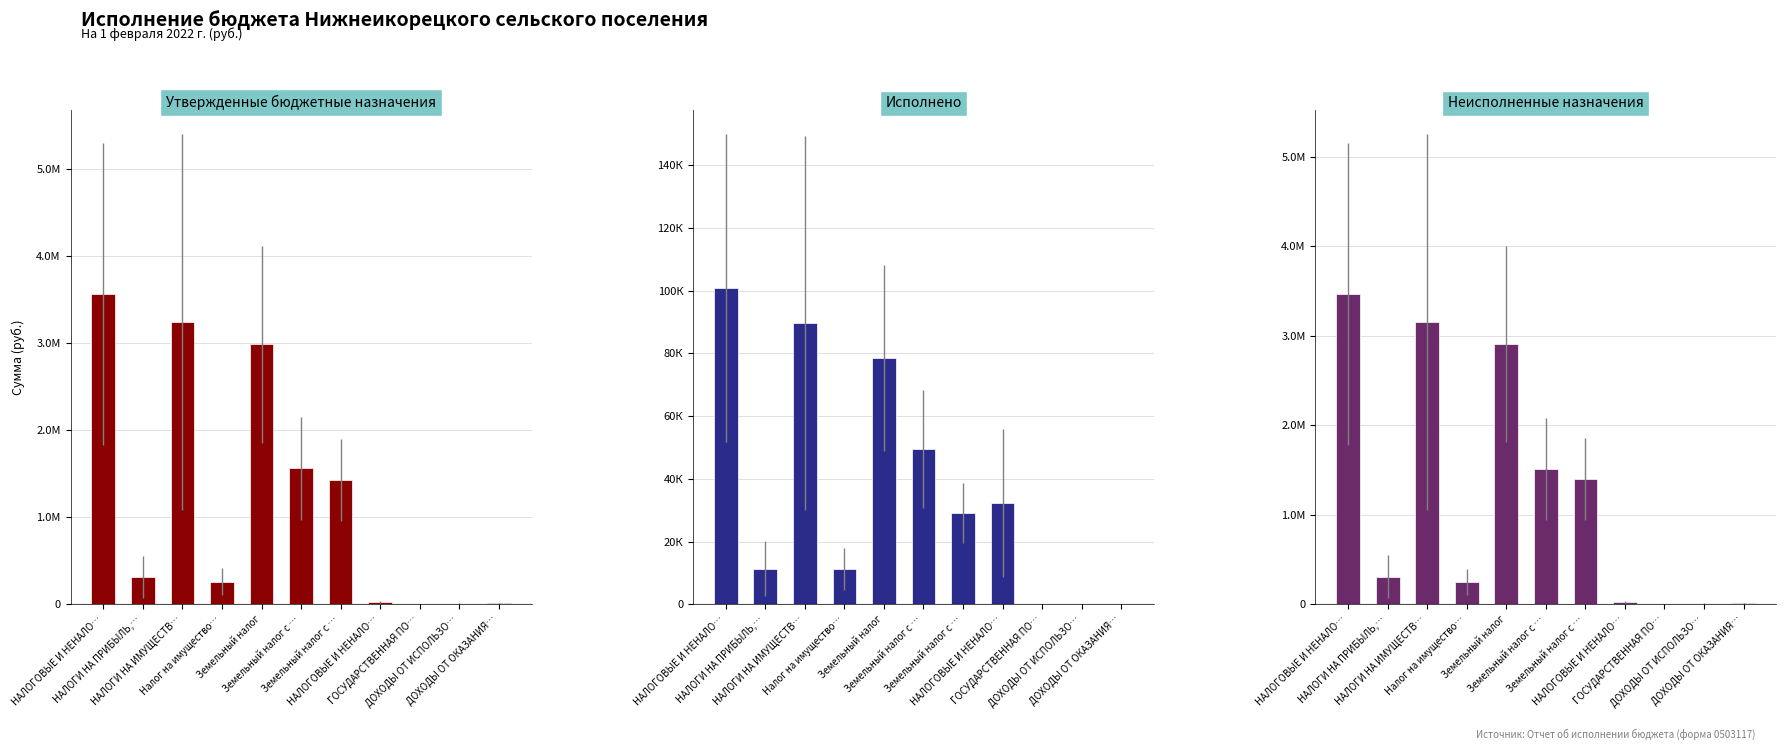

List the series in order of their peak value, highest first.

Утвержденные бюджетные назначения, Неисполненные назначения, Исполнено